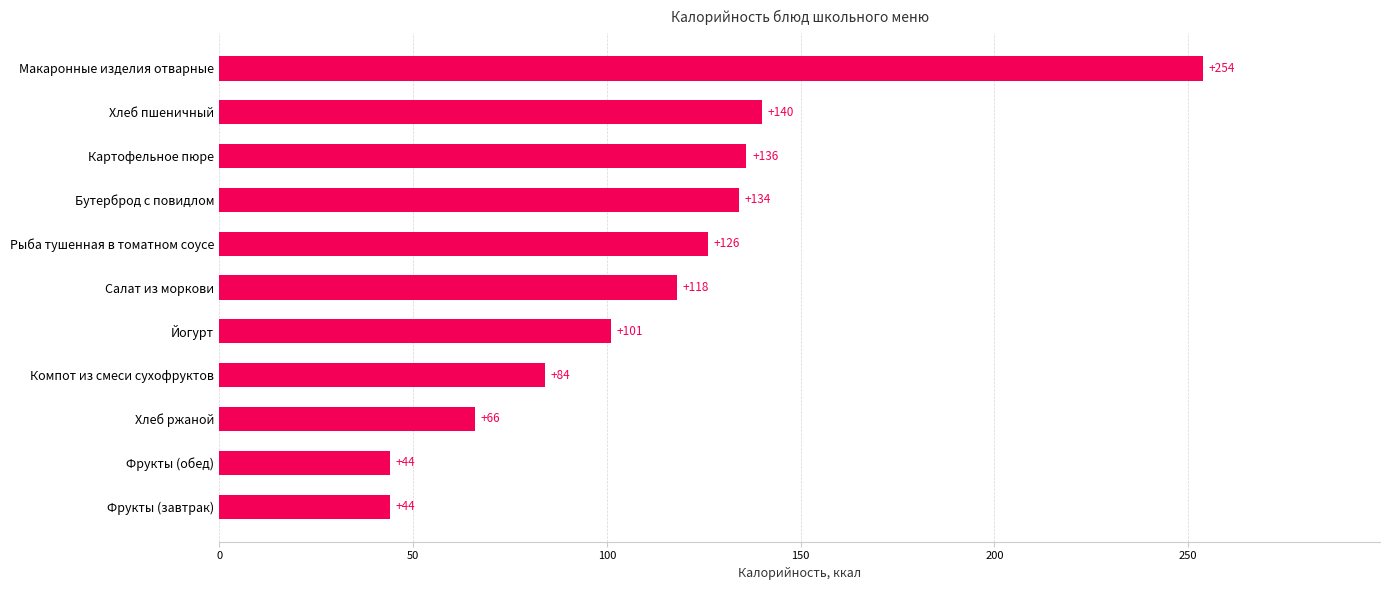

What is the ratio of the value at Йогурт to the value at Компот из смеси сухофруктов?

1.2